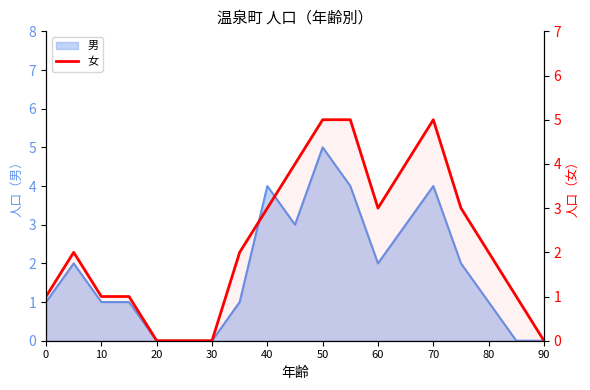

Which has a higher value, 10 or 80?

80